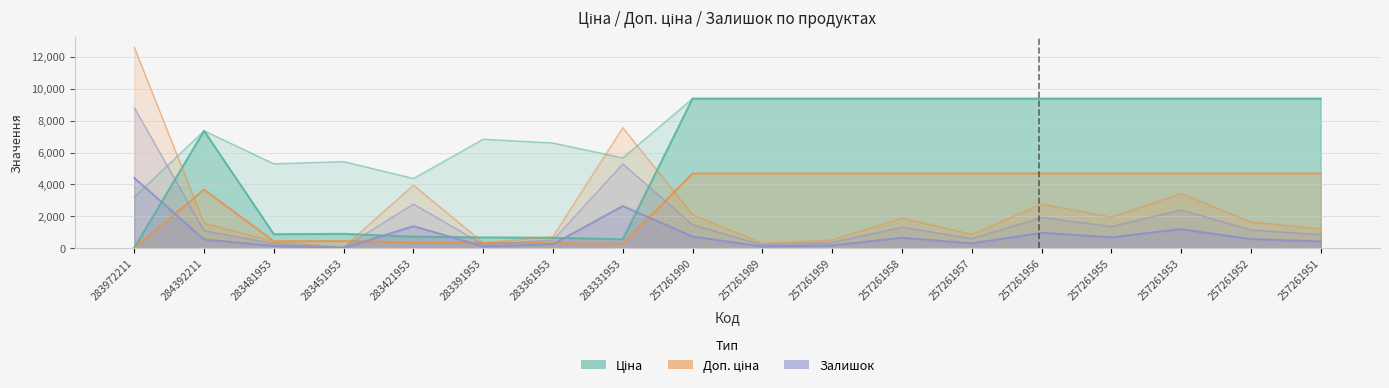

What is the minimum value for Доп. ціна?

16.0